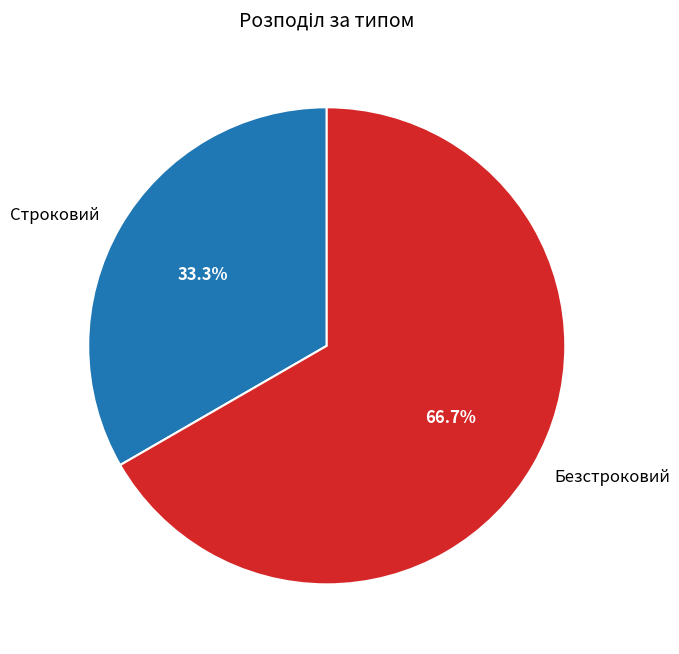

True or false: Безстроковий accounts for 67% of the total.

True